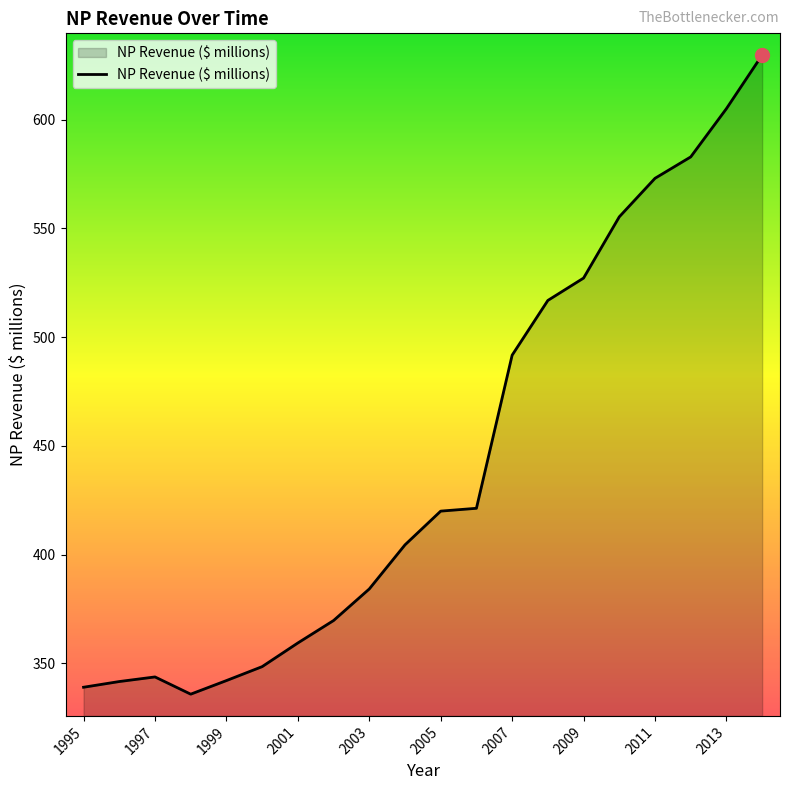

What is the maximum value shown in the chart?

629.8